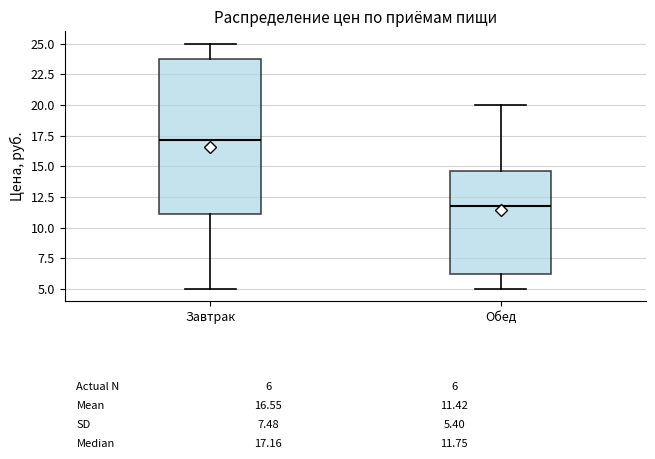

Comparing the boxes themselves (not the whiskers), which one is the tallest?

Завтрак